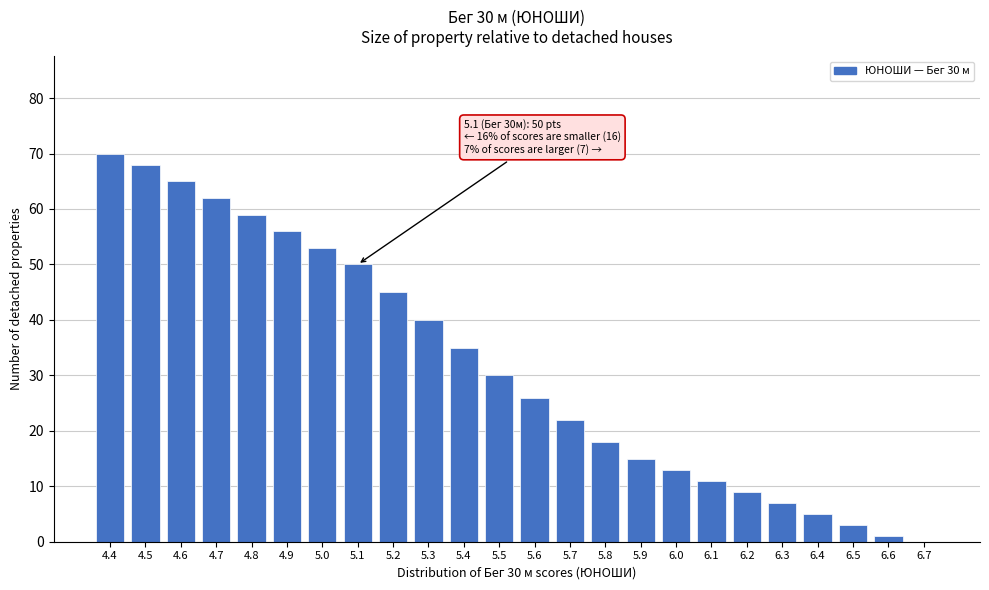

Reading right to left, what are all the values shown in this chart?

6.7=0	6.6=1	6.5=3	6.4=5	6.3=7	6.2=9	6.1=11	6.0=13	5.9=15	5.8=18	5.7=22	5.6=26	5.5=30	5.4=35	5.3=40	5.2=45	5.1=50	5.0=53	4.9=56	4.8=59	4.7=62	4.6=65	4.5=68	4.4=70